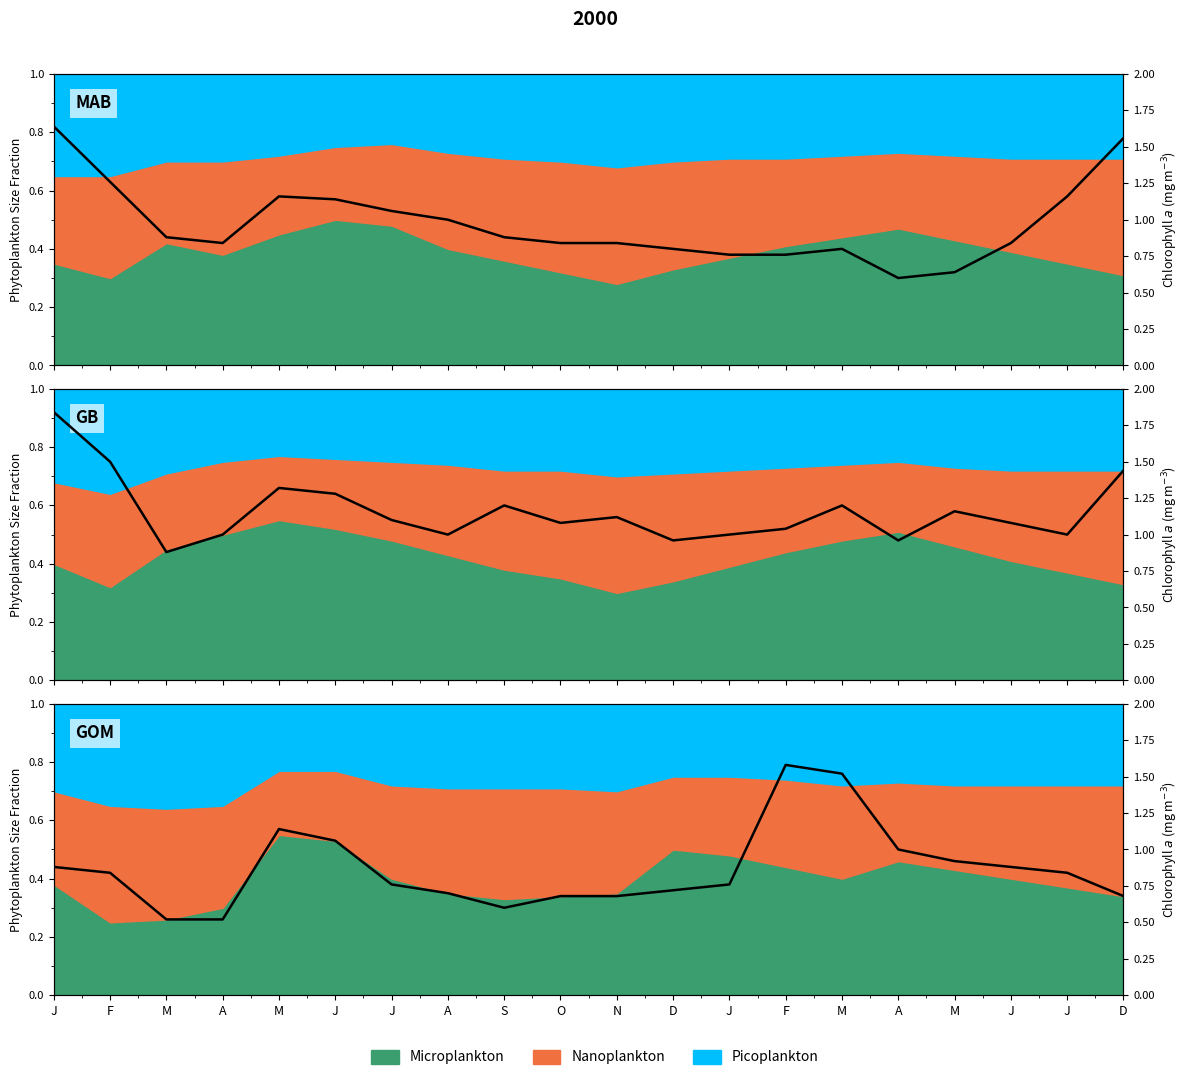

What is the average value?

0.9